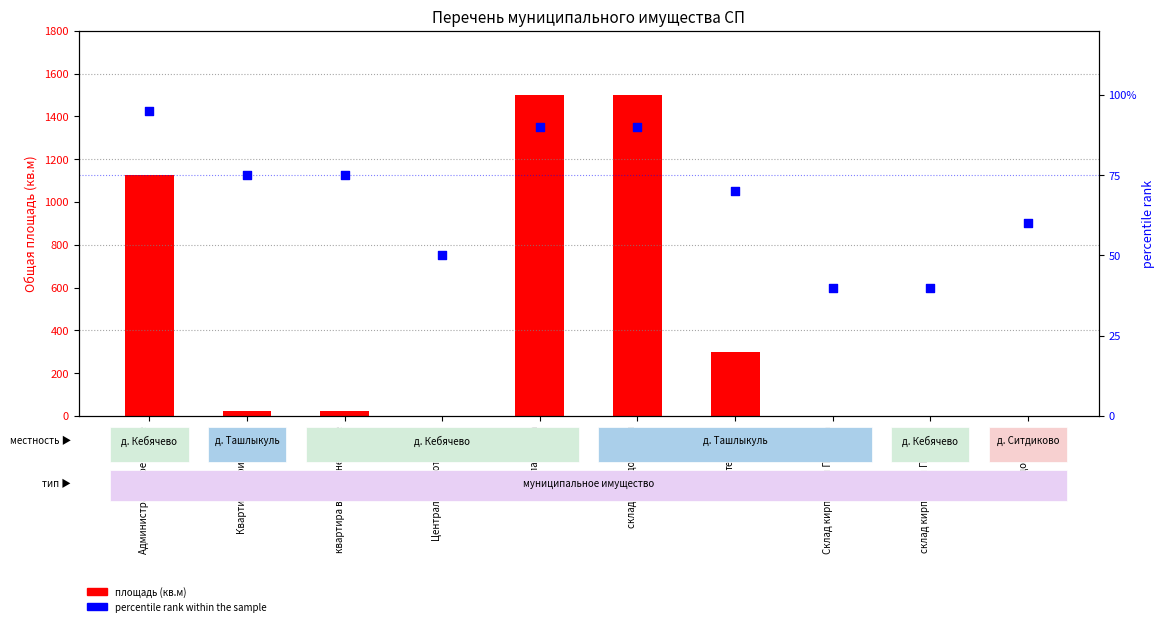

What are all the series names shown in the legend?

площадь (кв.м), percentile rank within the sample